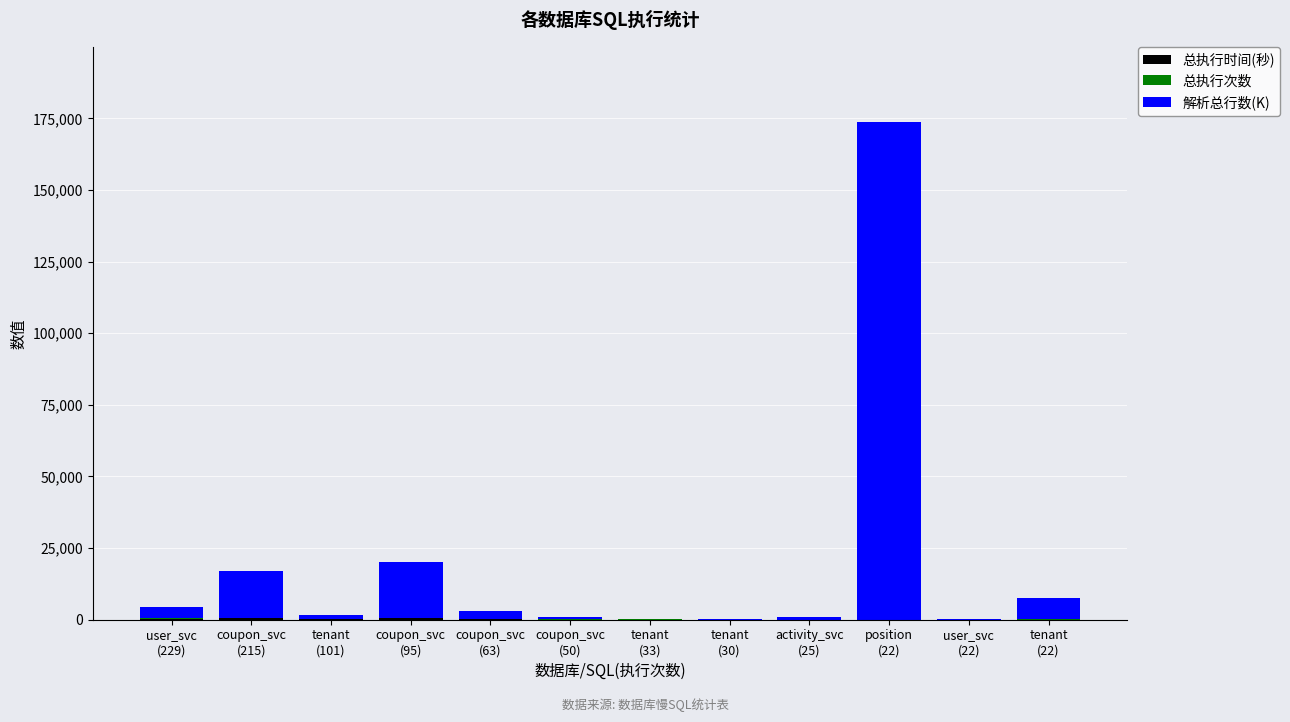

Count the number of categories in the chart.

12